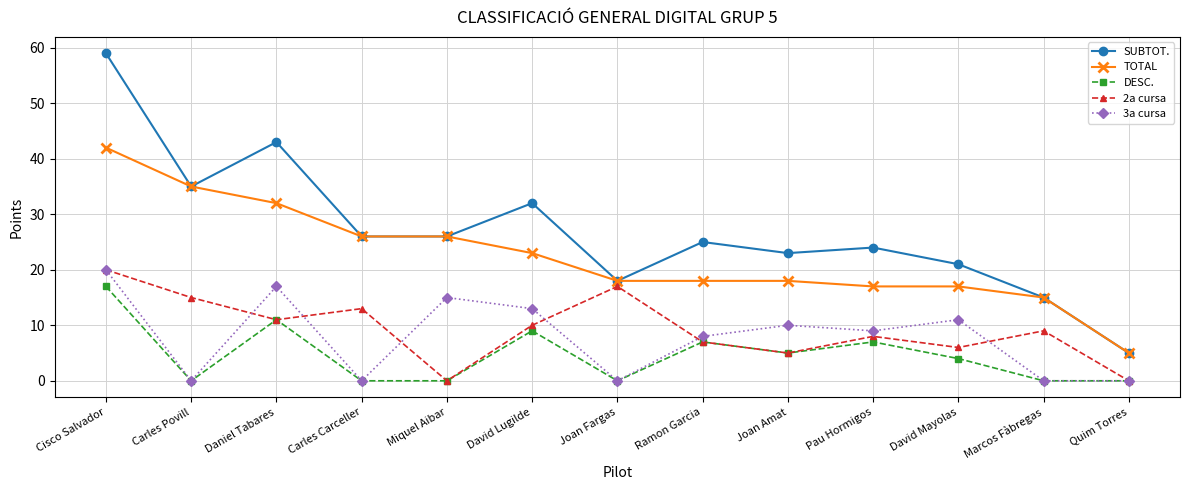

Which category has the lowest value in the TOTAL series?

Quim Torres